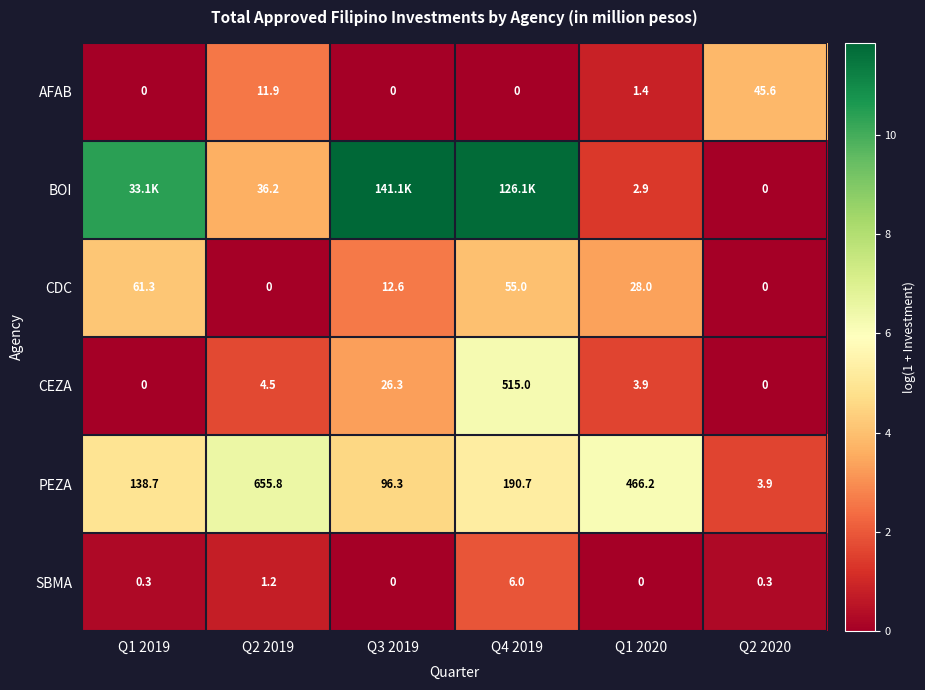

Which series changed the most between Q1 2020 and Q2 2020?

PEZA